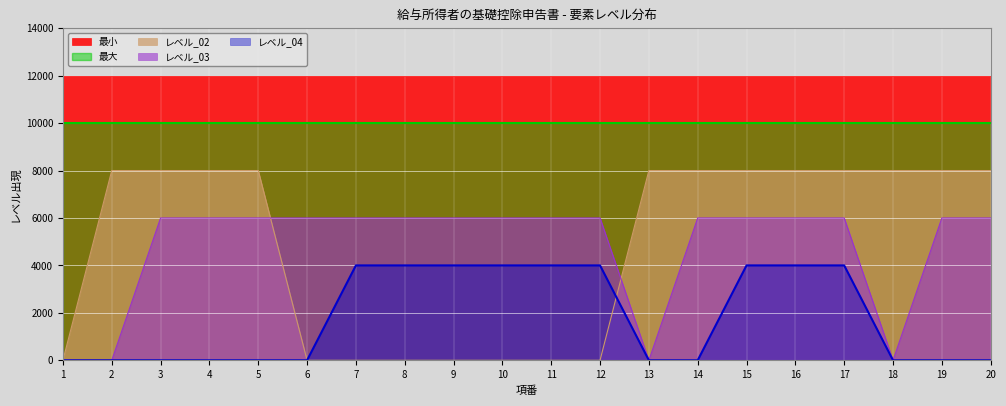

How many interior local valleys does the レベル_03 series have?

2